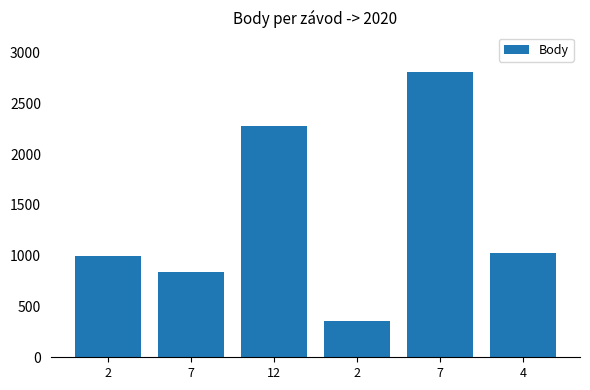

How many data points does each series have?

6